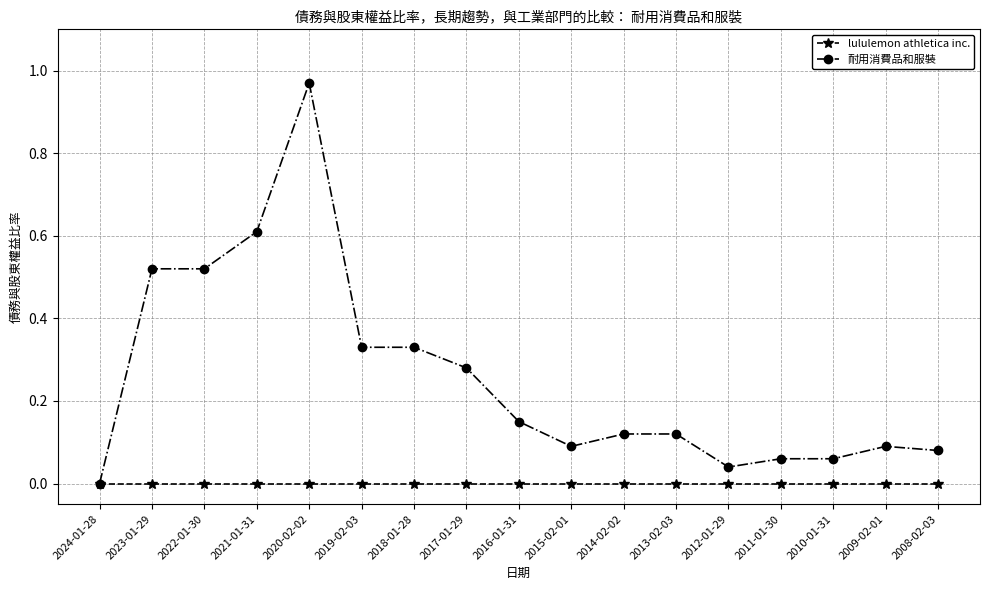

At 2019-02-03, list the series in order from smallest to largest.

lululemon athletica inc., 耐用消費品和服裝